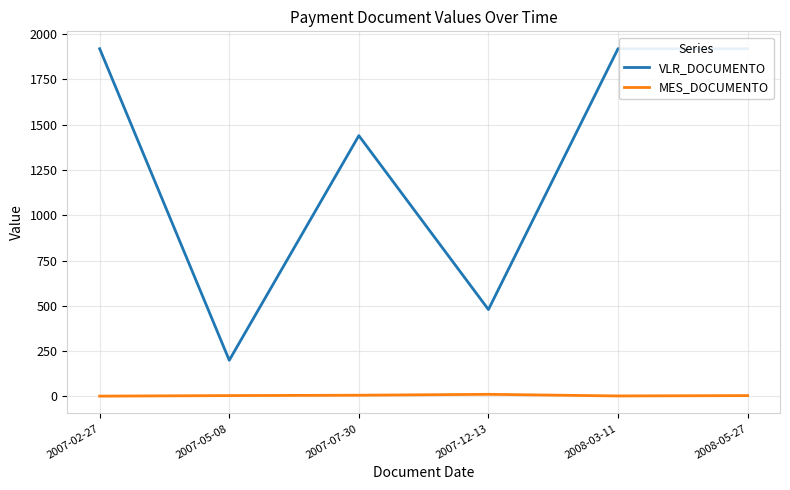

Rank the series at 2008-03-11 from lowest to highest value.

MES_DOCUMENTO, VLR_DOCUMENTO